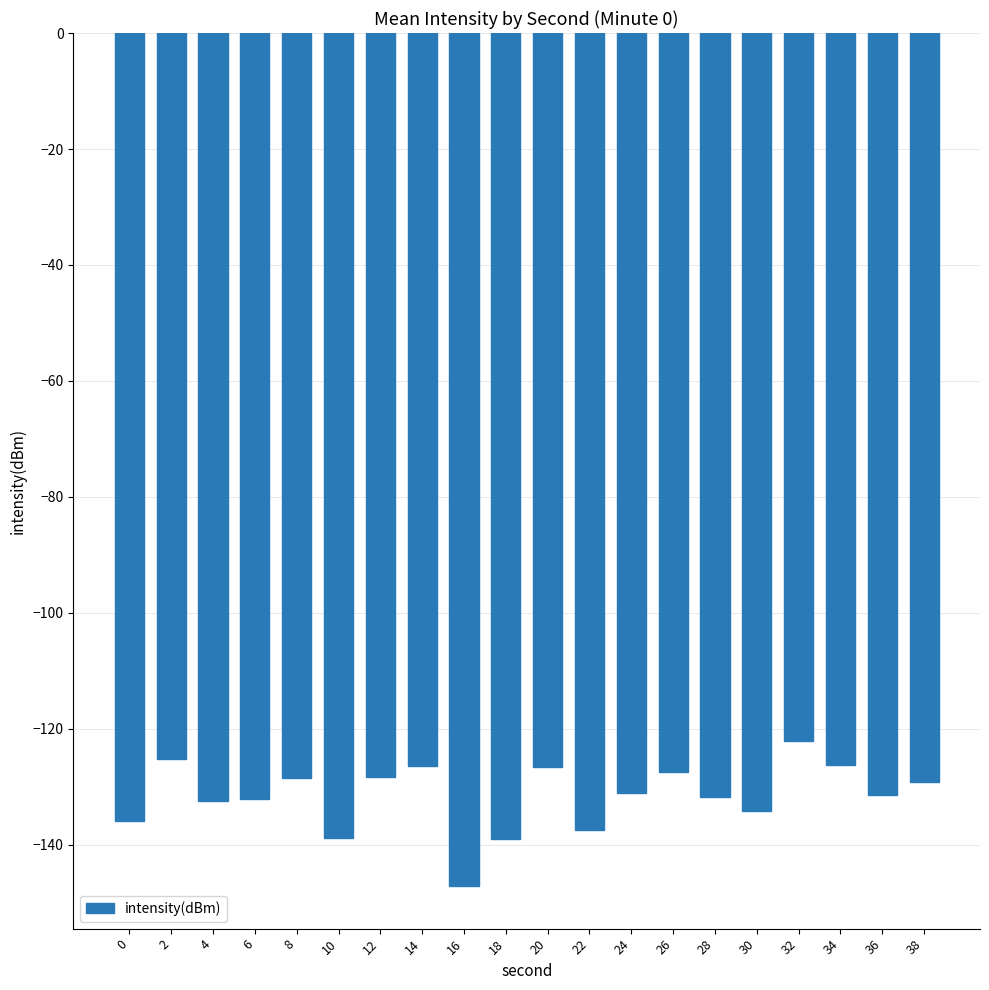

Which has a higher value, 8 or 22?

8